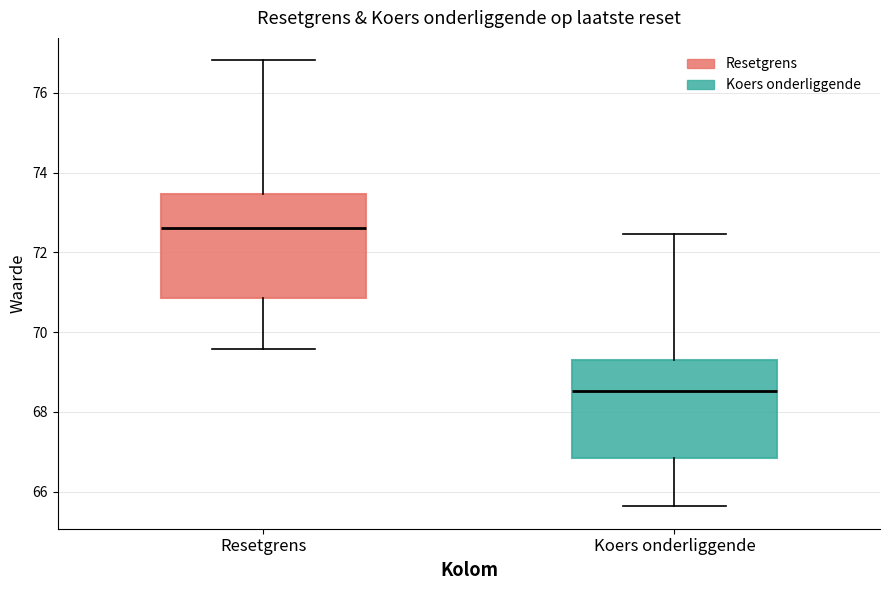

Reading left to right, read every box against the y-axis: the position of its median line, the range the box covers, and the ends of its whiskers. The values are not printed on the chart, so give them approximately, as read against the axis.

Resetgrens: median 72.6, box 70.8 to 73.4, whiskers 69.6 to 76.8
Koers onderliggende: median 68.6, box 66.8 to 69.4, whiskers 65.6 to 72.4